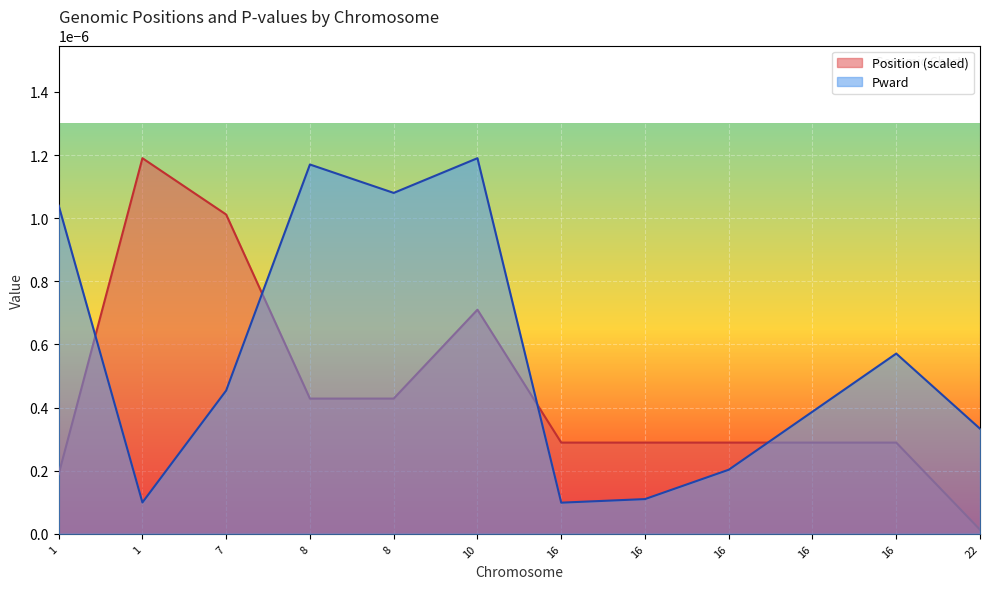

Which series ends up on top after the final intersection of Pward and Position?

Pward